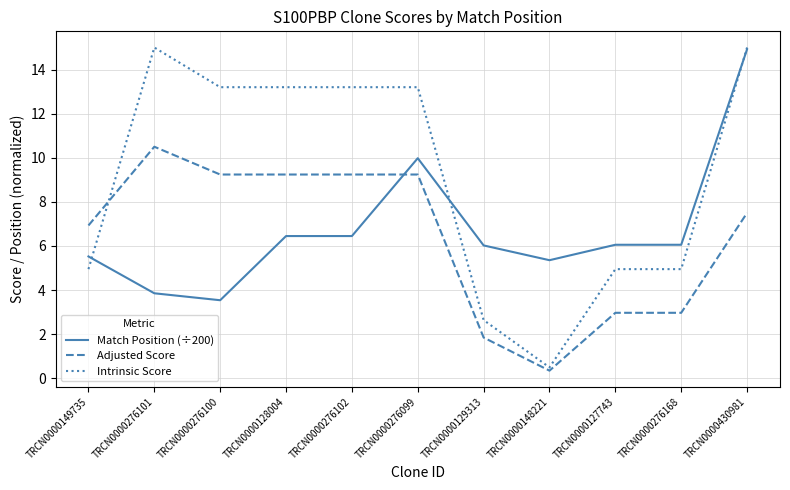

The Intrinsic Score series shows 15.0 at TRCN0000430981. True or false?

True